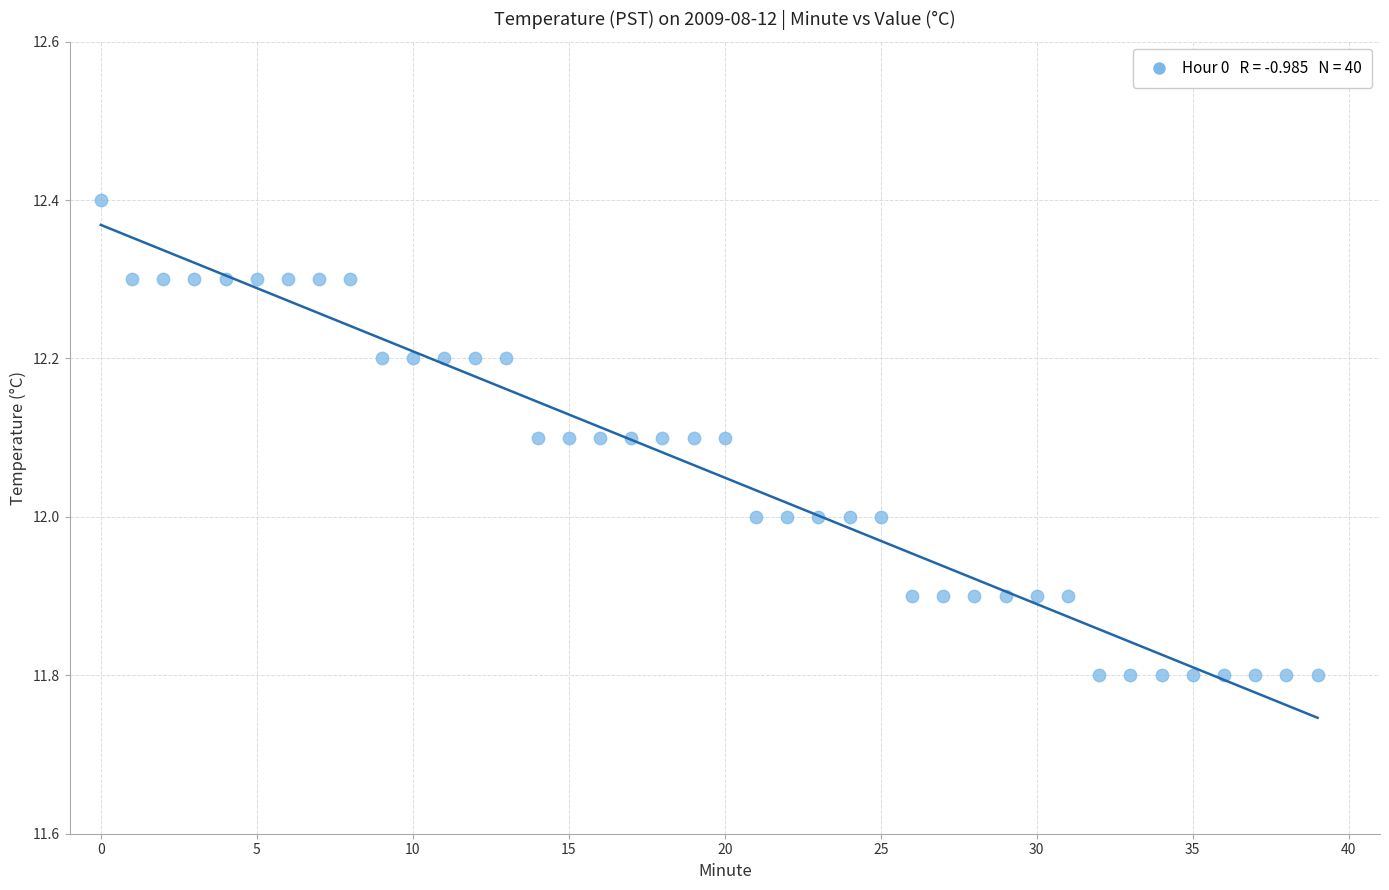

What is the range of Y values (max minus min)?

0.6